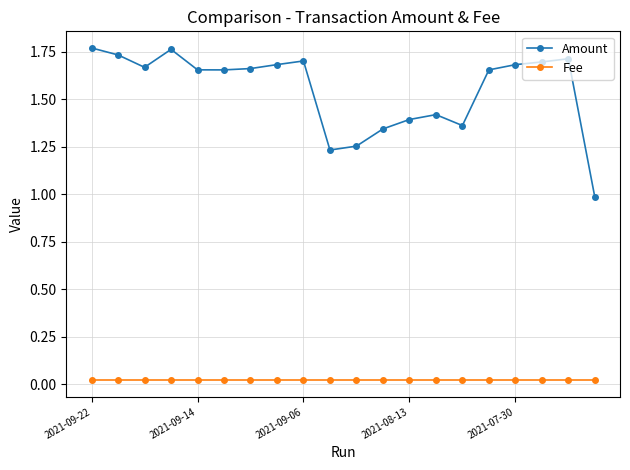

Rank the series by their maximum value, from highest to lowest.

Amount, Fee